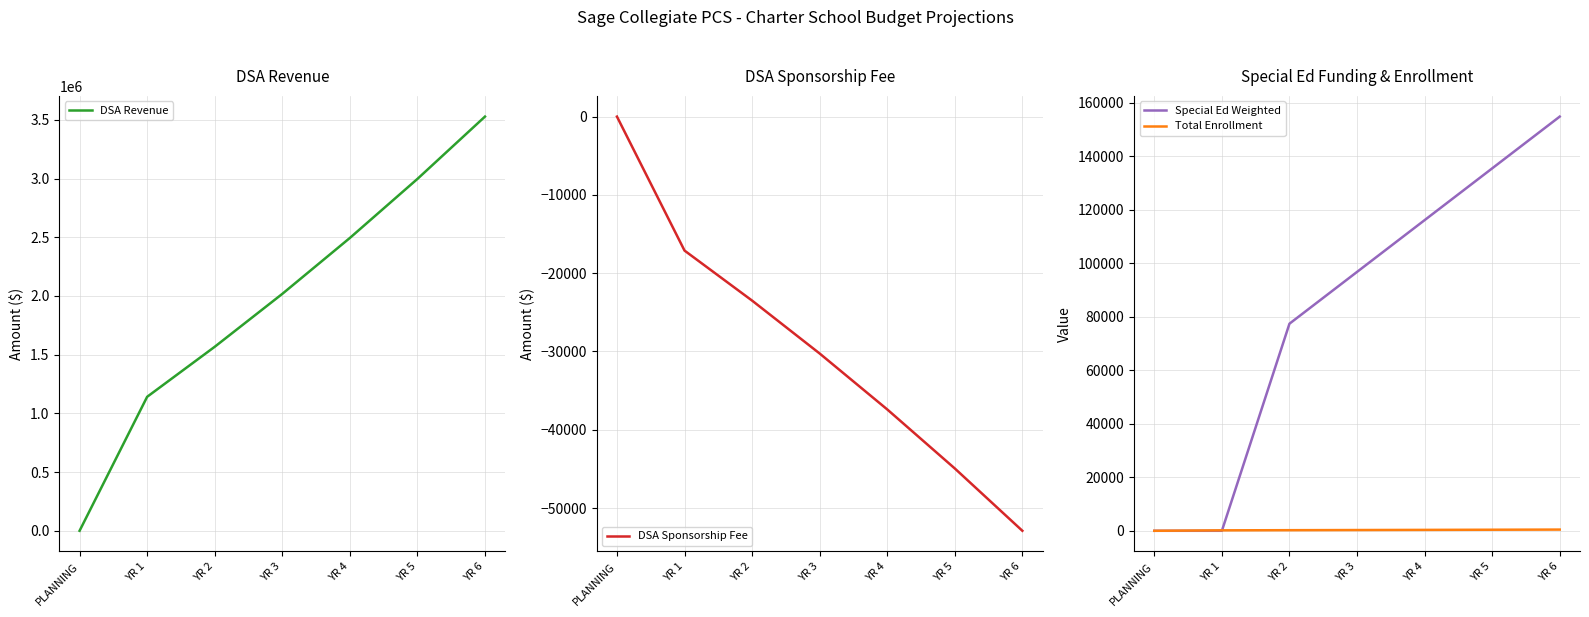

At how many categories does at least one series exceed 1353820?

5